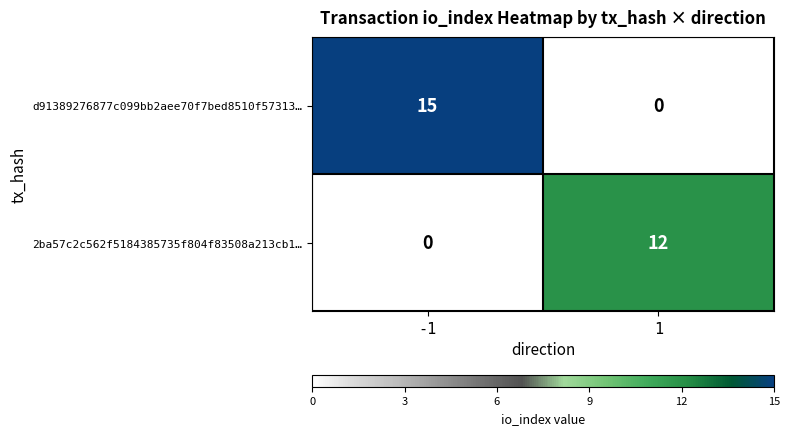

Between -1 and 1, which series saw the biggest shift?

d91389276877c099bb2aee70f7bed8510f57313…